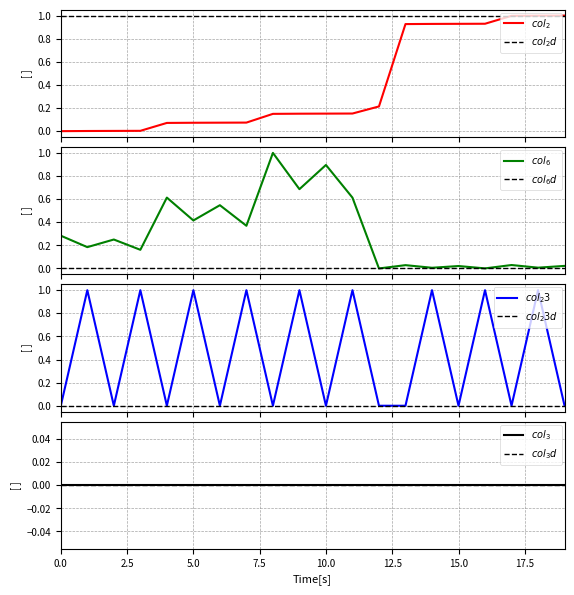

What is the sum of all col_2 values?

7.8